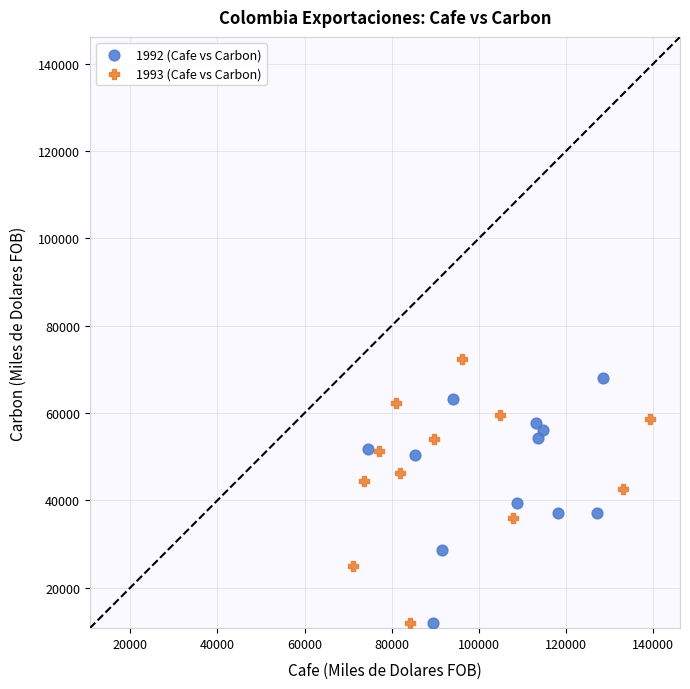

What are all the series names shown in the legend?

1992 (Cafe vs Carbon), 1993 (Cafe vs Carbon)